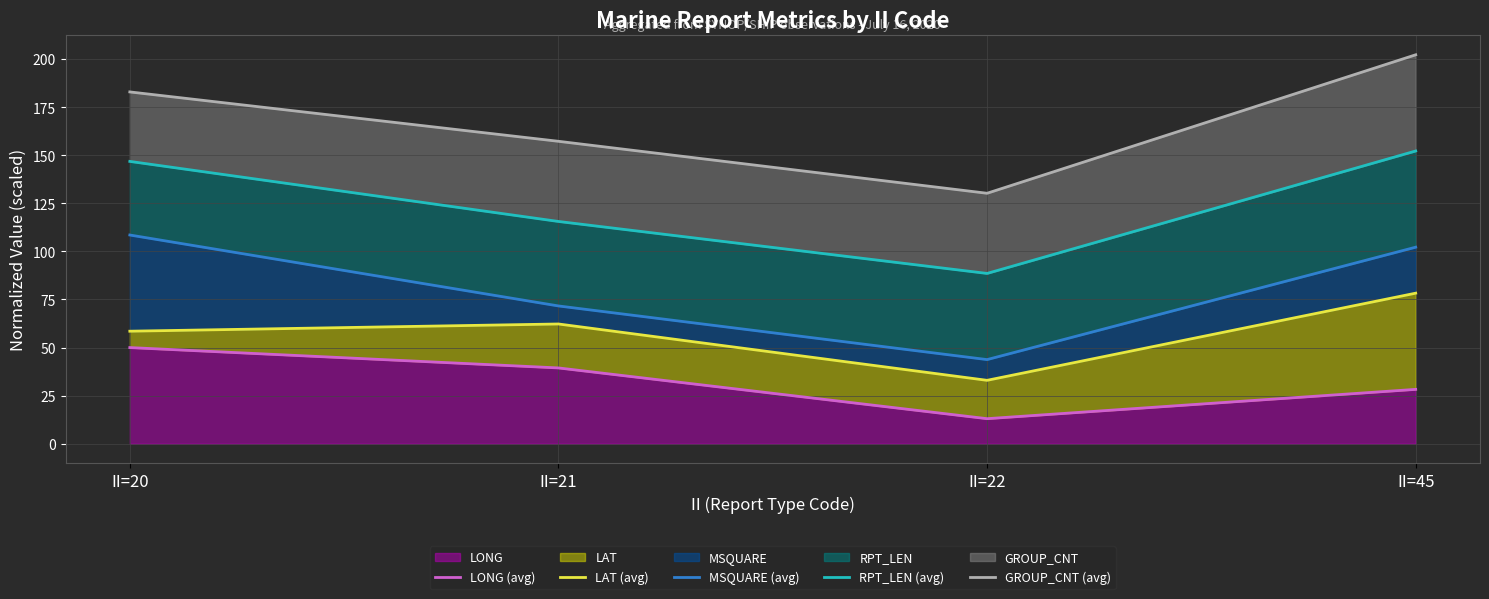

Which series has the largest total across all categories?

GROUP_CNT (avg)